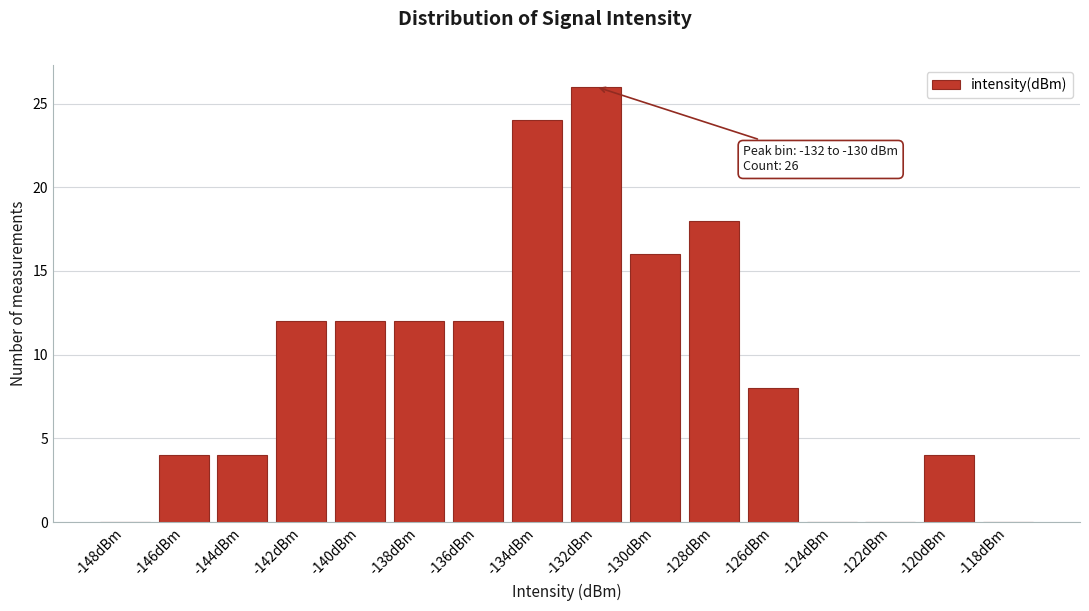

Reading right to left, extract all data points from this chart.

-118dBm=0	-120dBm=4	-122dBm=0	-124dBm=0	-126dBm=8	-128dBm=18	-130dBm=16	-132dBm=26	-134dBm=24	-136dBm=12	-138dBm=12	-140dBm=12	-142dBm=12	-144dBm=4	-146dBm=4	-148dBm=0